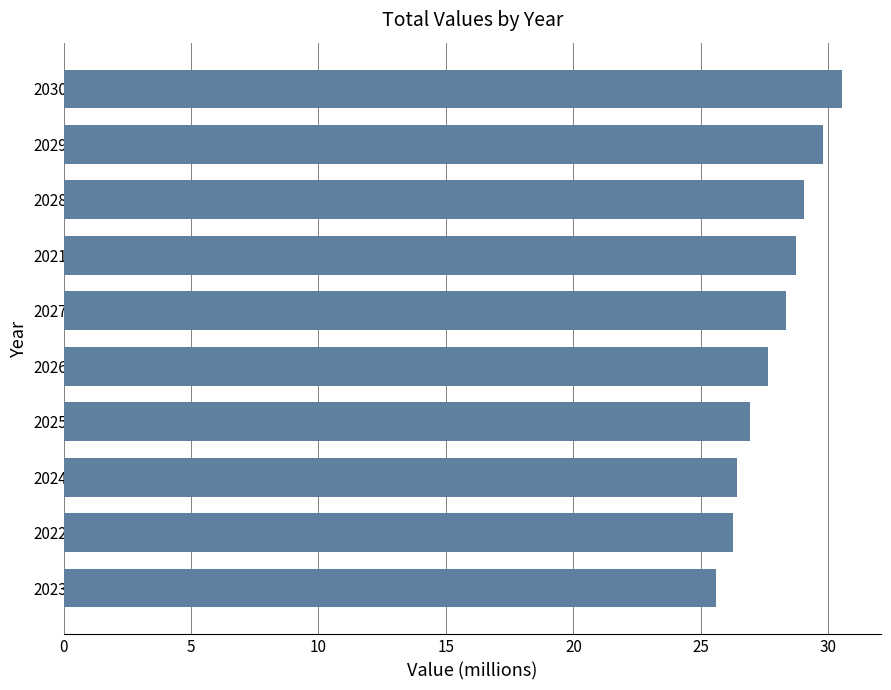

Is it true that the value at 2028 is 29.0?

True